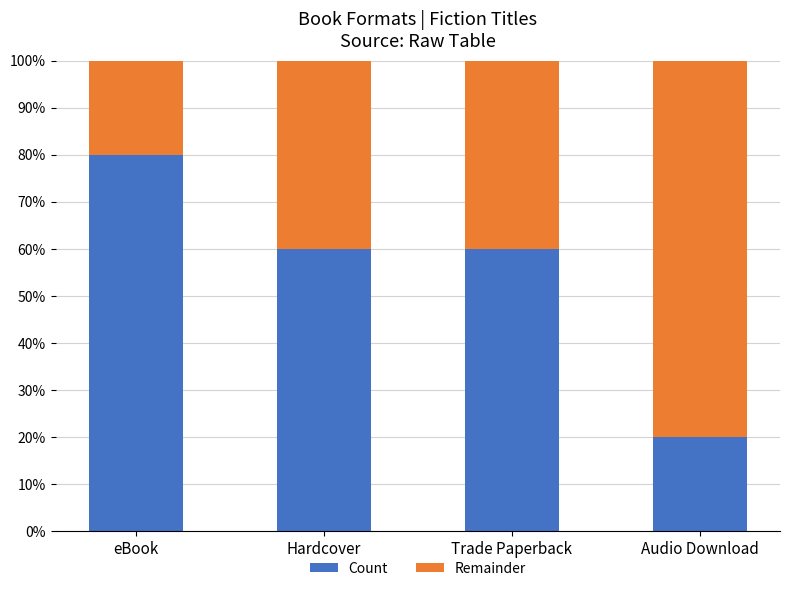

The Count series shows 98 at Trade Paperback. True or false?

False